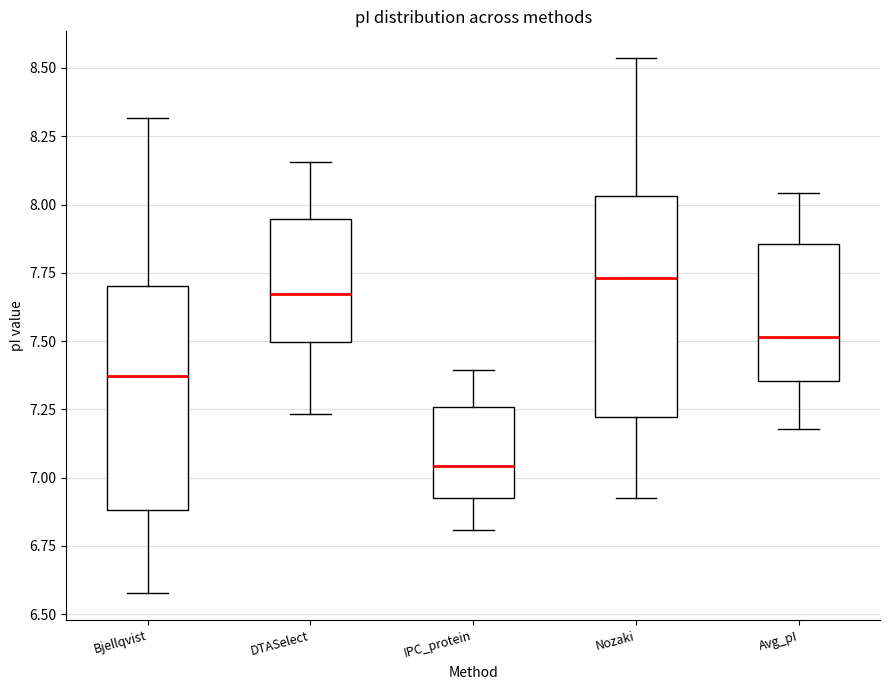

Where is the lower edge of the box for DTASelect on the y-axis? The values are not printed on the chart, so give them approximately, as read against the axis.

7.50